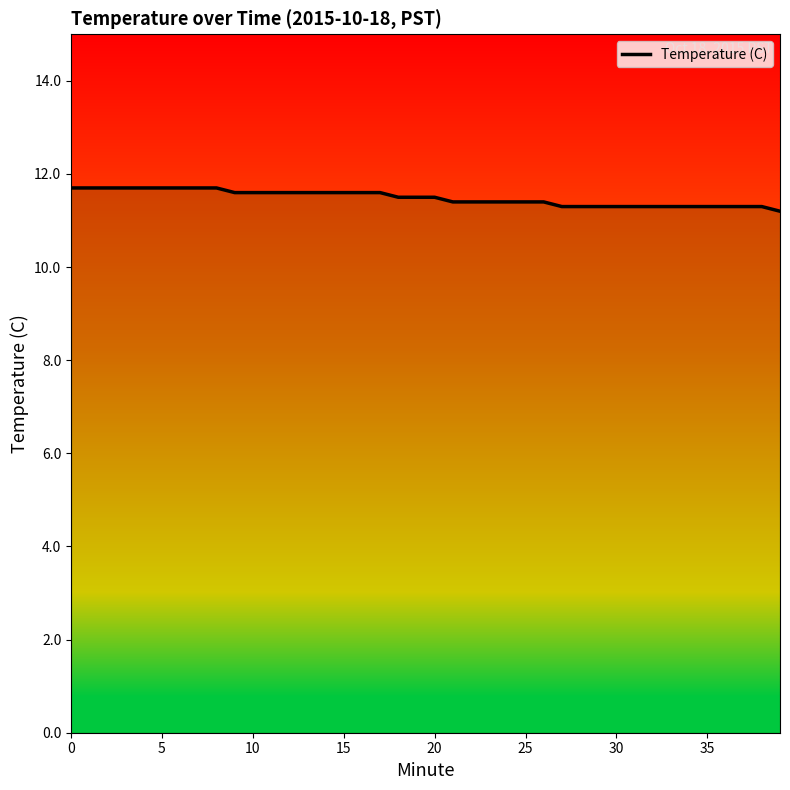

Between 14 and 13, which is larger?

14